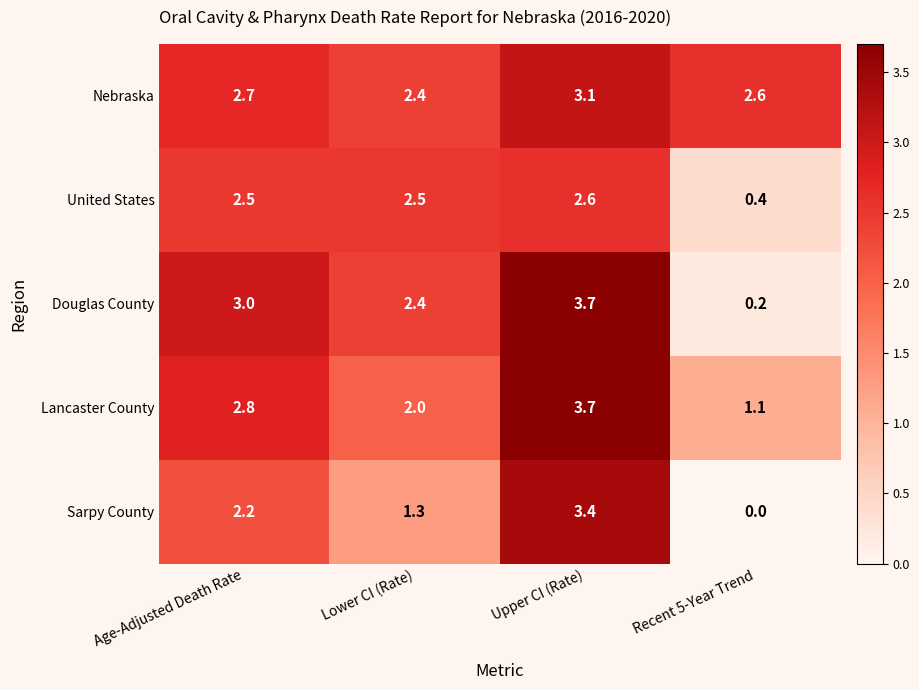

What value does the Sarpy County series have at Lower CI (Rate)?

1.3